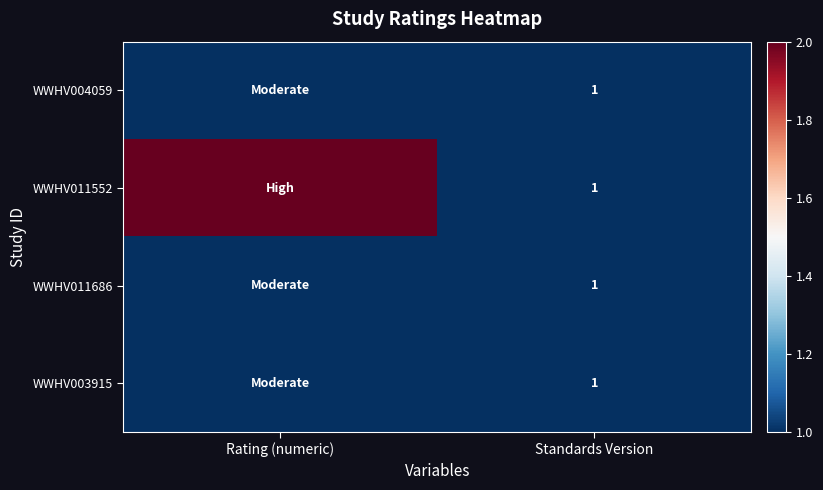

The value of WWHV003915 at Standards Version is 1. True or false?

True